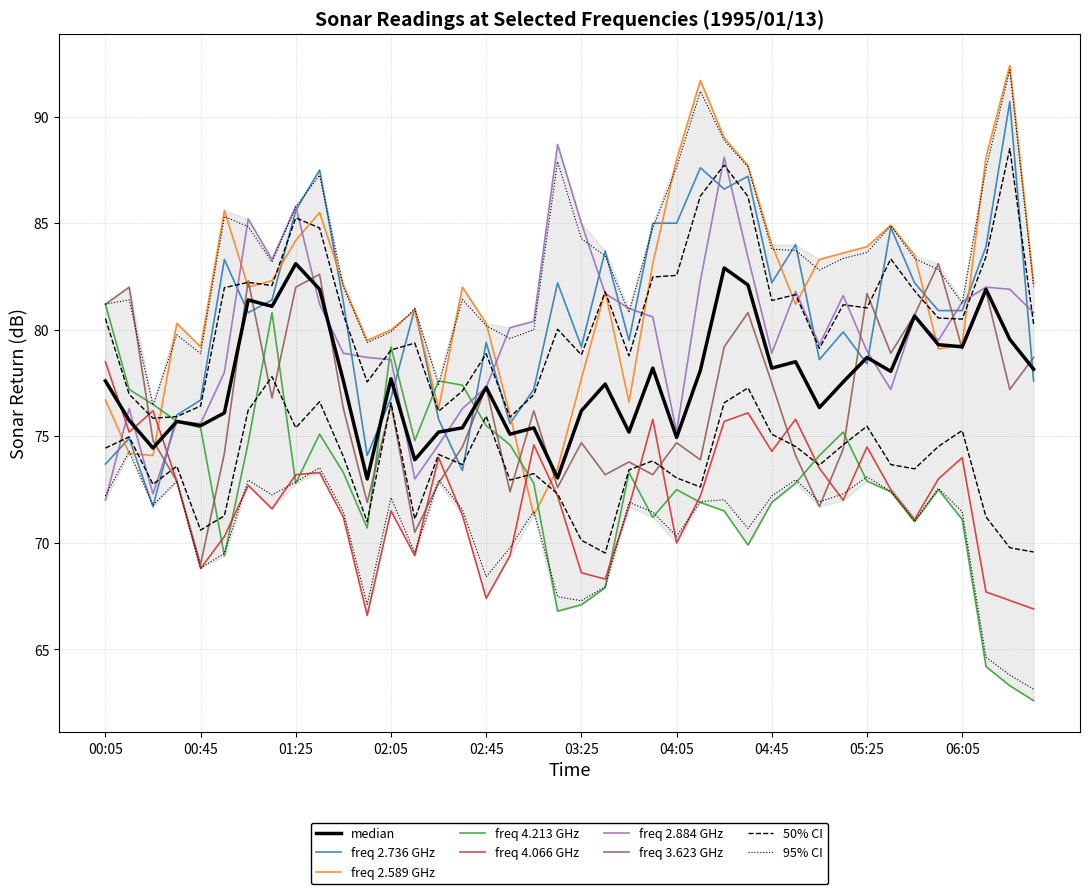

At which category is the sum across all series the highest?

1995/01/13 04:25